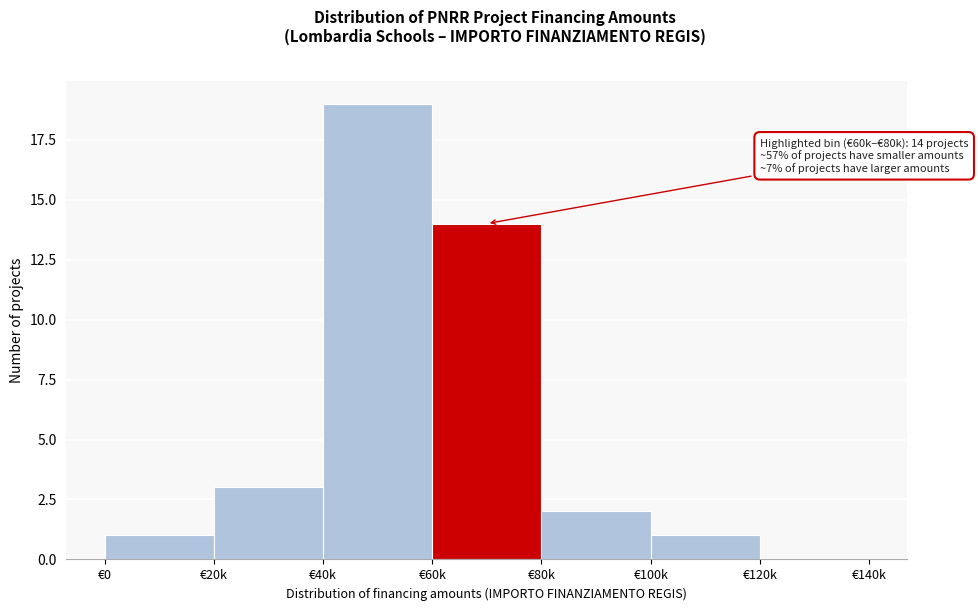

Reading right to left, list all the values displayed in this chart.

€120k=0	€100k=1	€80k=2	€60k=14	€40k=19	€20k=3	€0=1